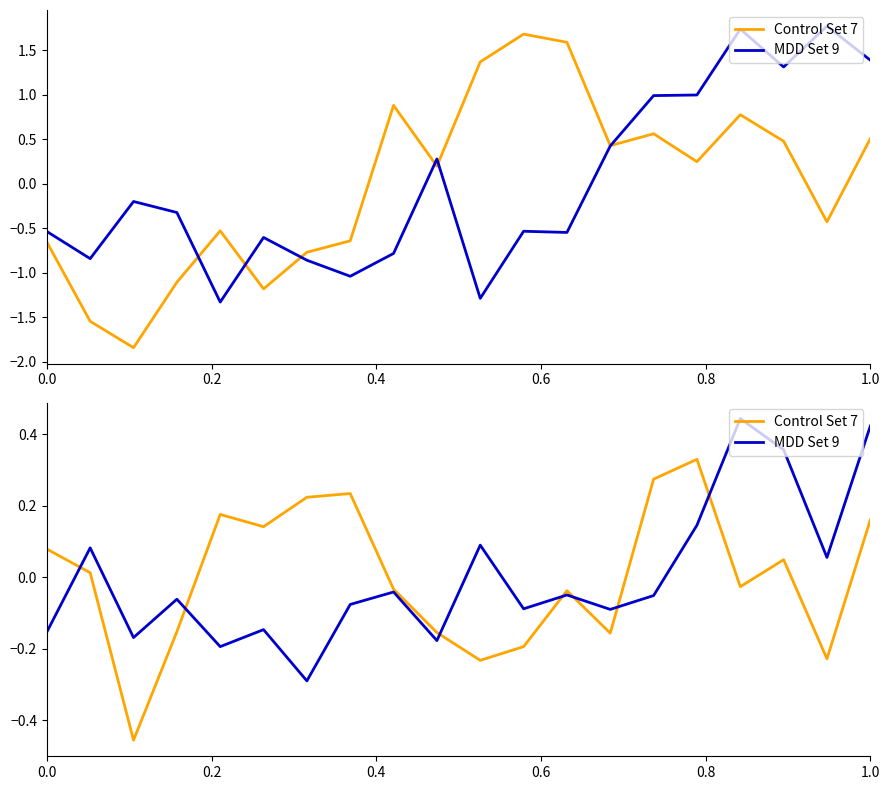

How many values in the MDD Set 9 series are below 0?

13